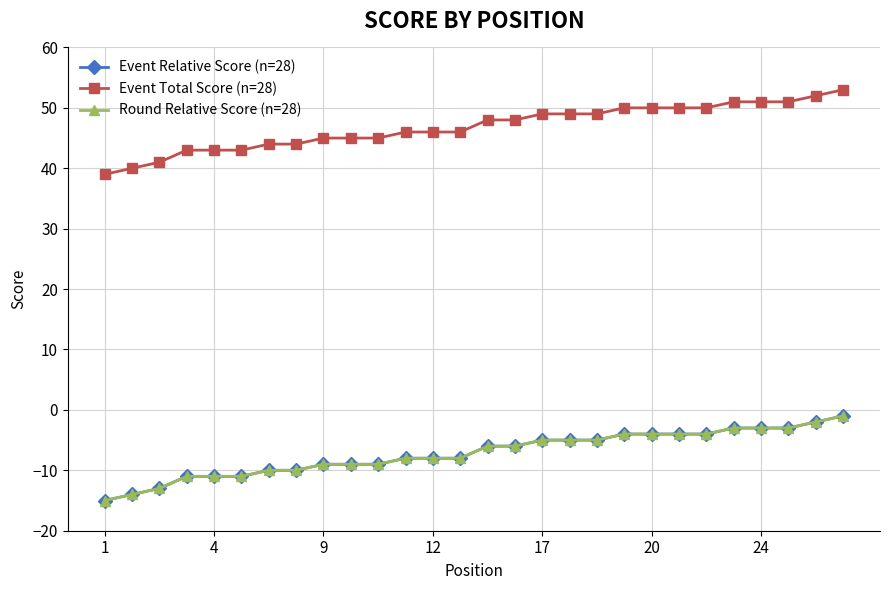

Rank the series by their maximum value, from lowest to highest.

Event Relative Score (n=28), Round Relative Score (n=28), Event Total Score (n=28)